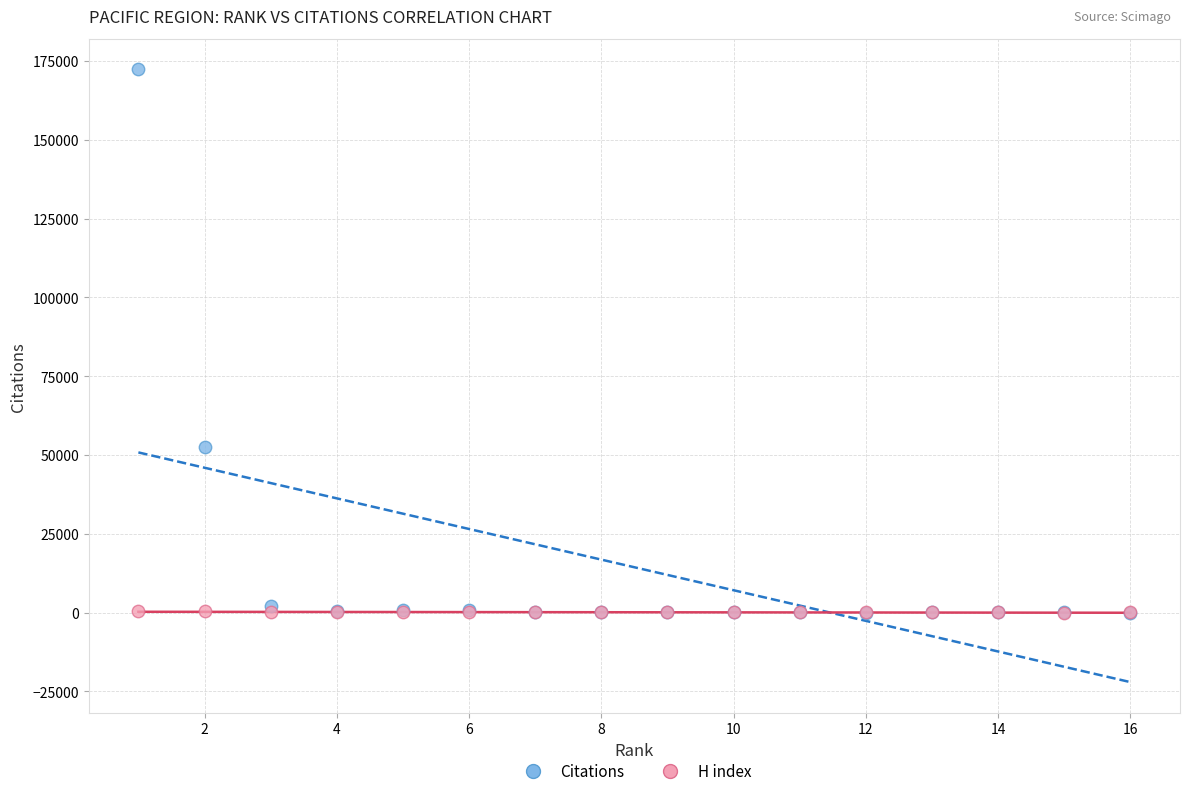

Which series has the widest spread of Y values?

Citations